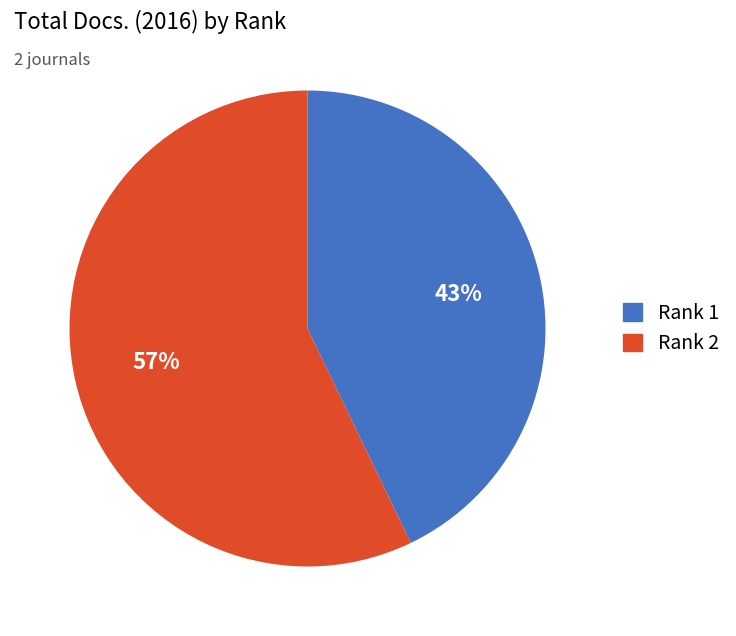

To the nearest percent, what is the average slice percentage?

50%